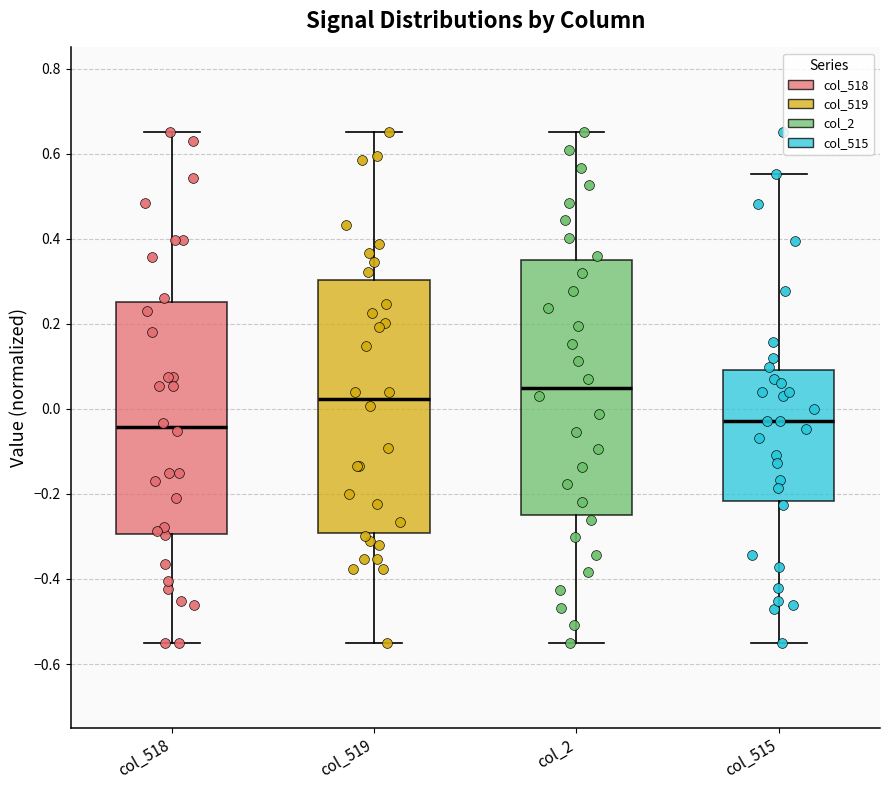

Reading left to right, transcribe this box plot: for each box, give where its median line is, the range the box spans, and where its two whiskers end, as read against the y-axis. The values are not printed on the chart, so give them approximately, as read against the axis.

col_518: median -0.04, box -0.30 to 0.26, whiskers -0.54 to 0.66
col_519: median 0.02, box -0.30 to 0.30, whiskers -0.54 to 0.66
col_2: median 0.06, box -0.24 to 0.36, whiskers -0.54 to 0.66
col_515: median -0.02, box -0.22 to 0.10, whiskers -0.54 to 0.56